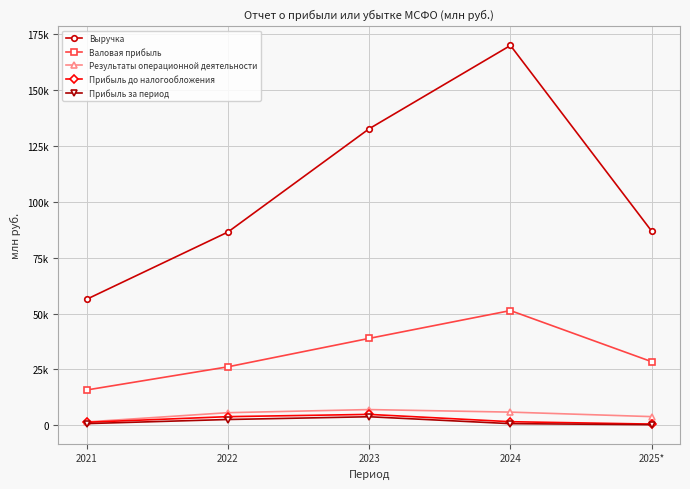

True or false: Прибыль за период and Результаты операционной деятельности cross at least once.

False